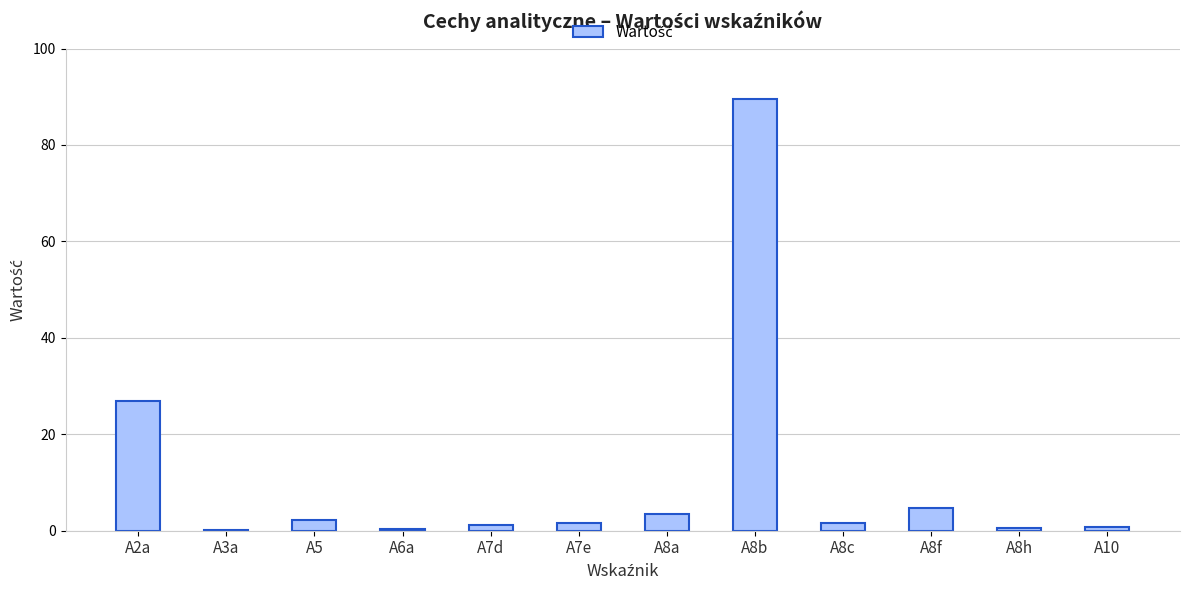

At which label does the data first exceed 1?

A2a